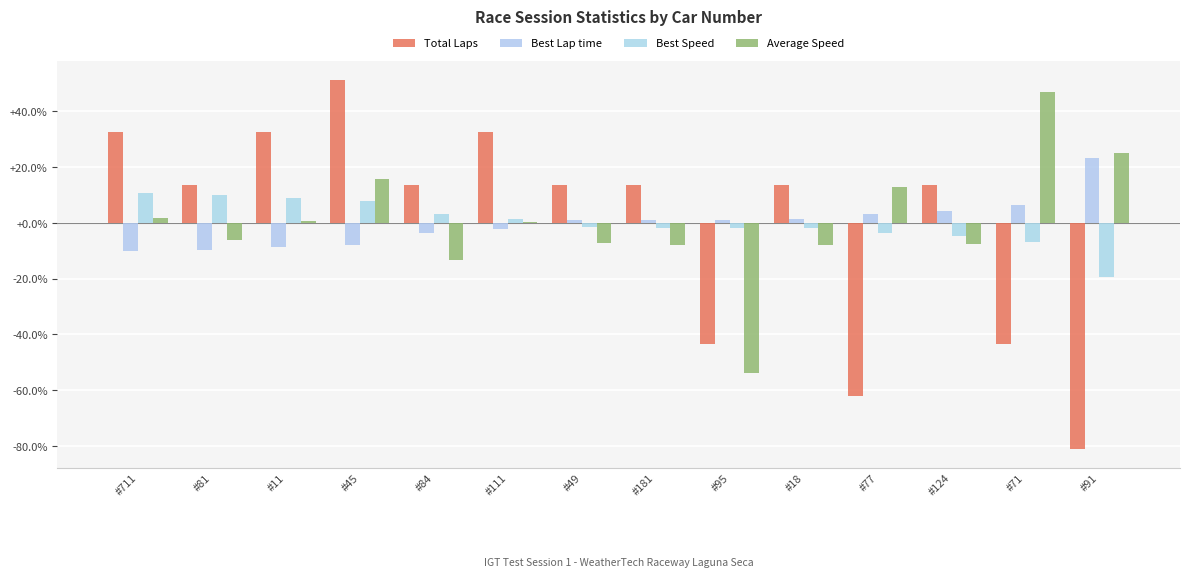

Does the chart contain stacked bars?

No